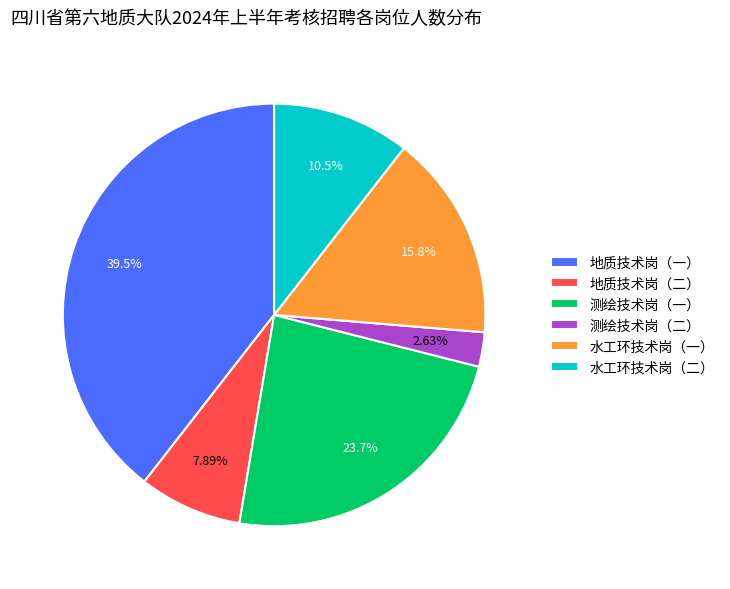

Rank the categories by value from lowest to highest.

测绘技术岗（二）, 地质技术岗（二）, 水工环技术岗（二）, 水工环技术岗（一）, 测绘技术岗（一）, 地质技术岗（一）